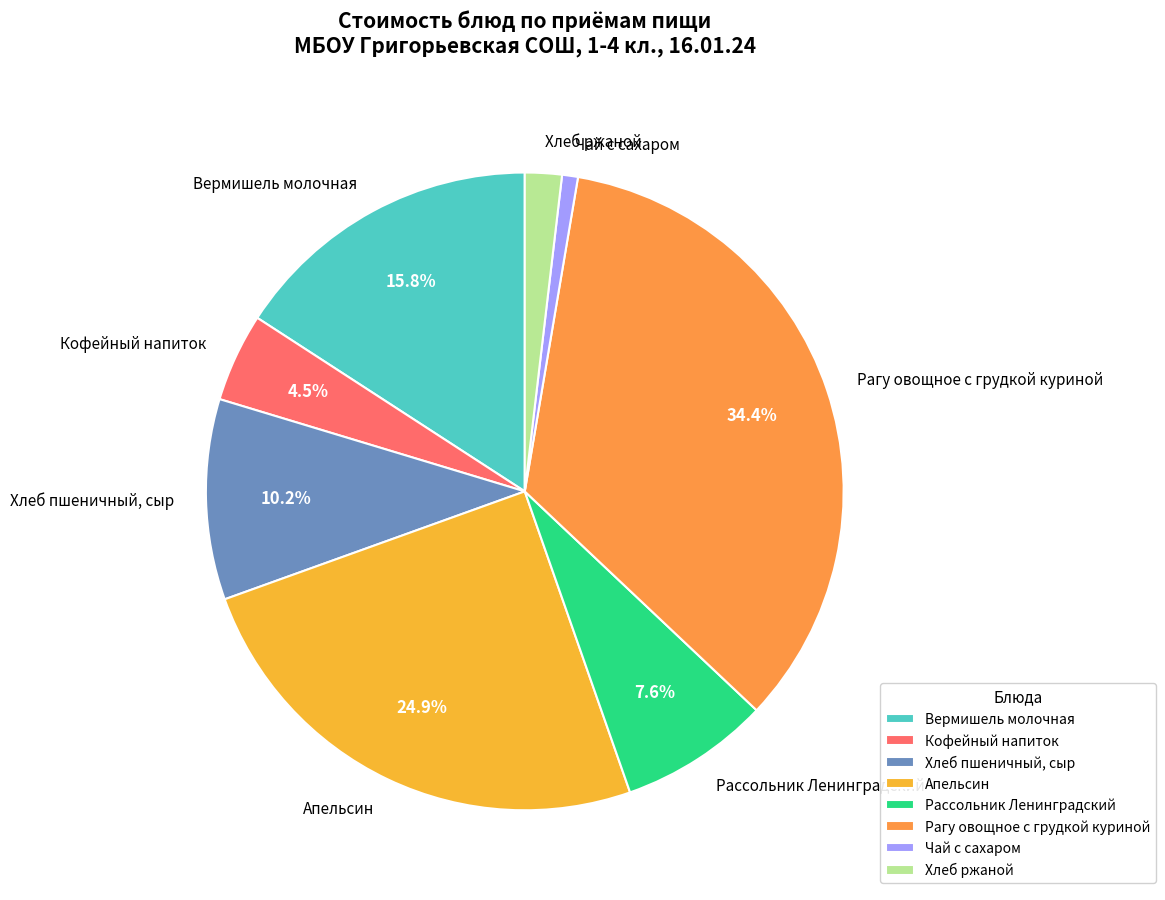

How many slices are in this pie chart?

8